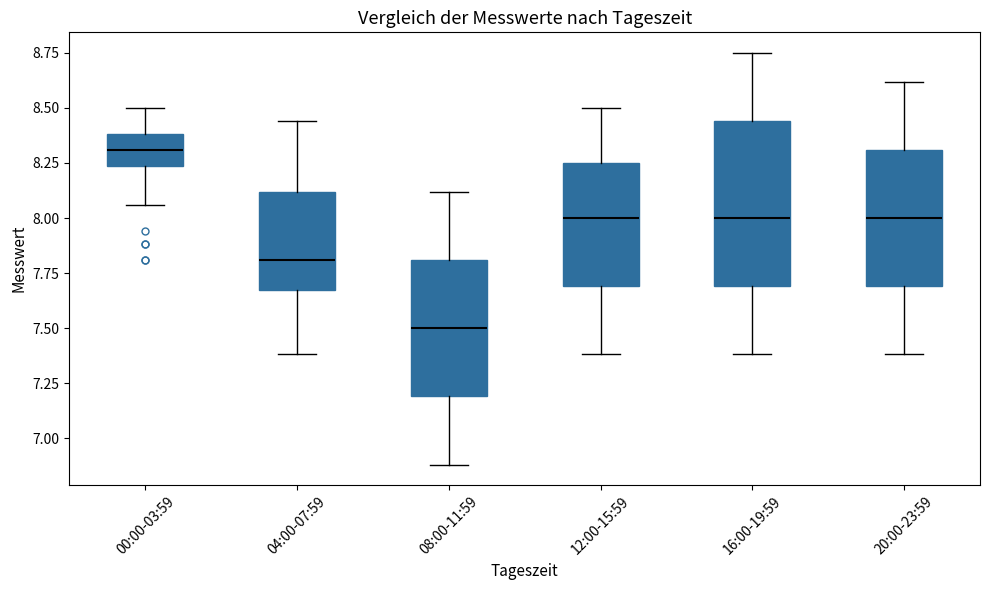

Where does the median line of the box for 04:00-07:59 sit on the y-axis? The values are not printed on the chart, so give them approximately, as read against the axis.

7.80